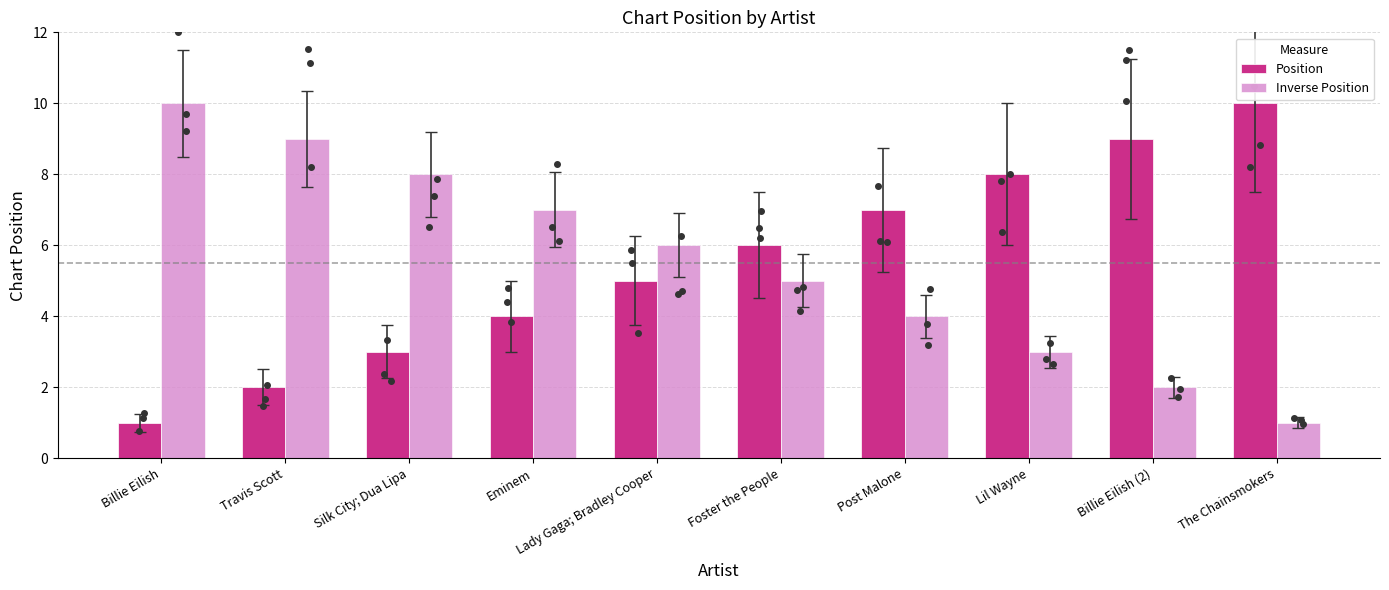

Which series has the largest total across all categories?

Position